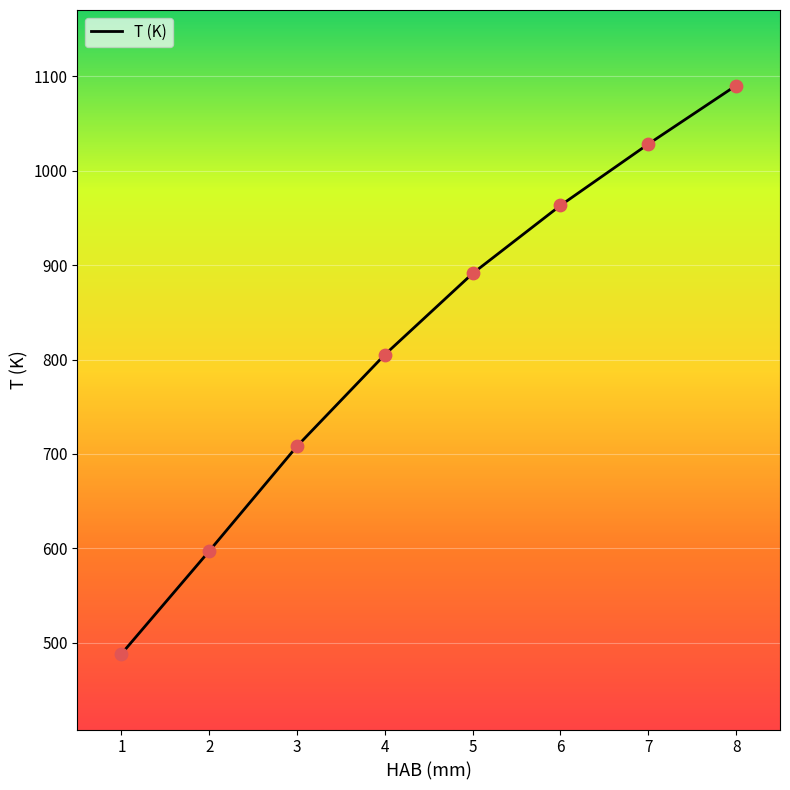

Between 4 and 8, which is larger?

8